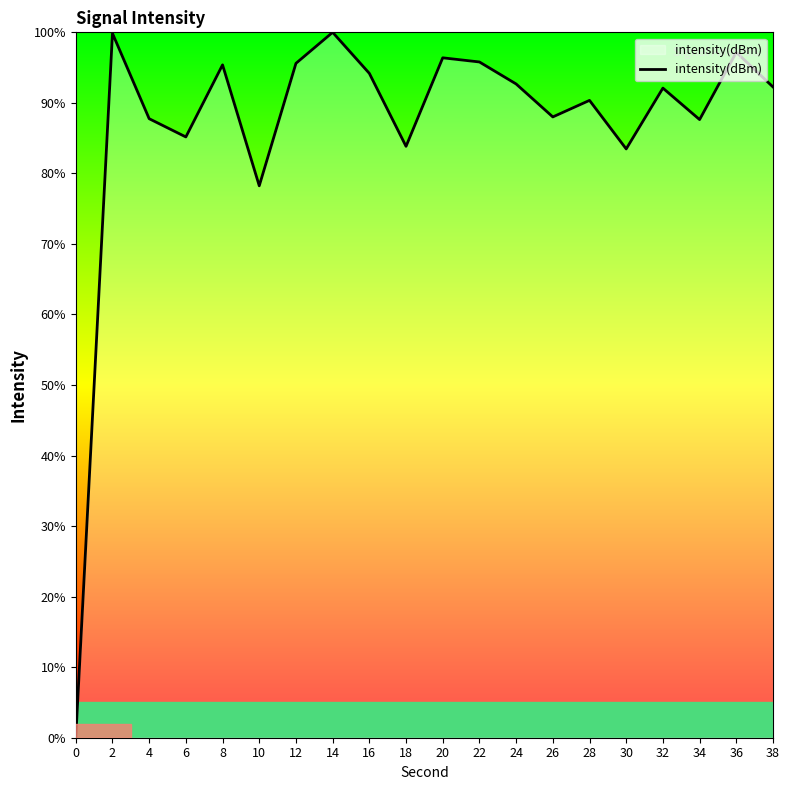

What is the maximum value shown in the chart?

100.0